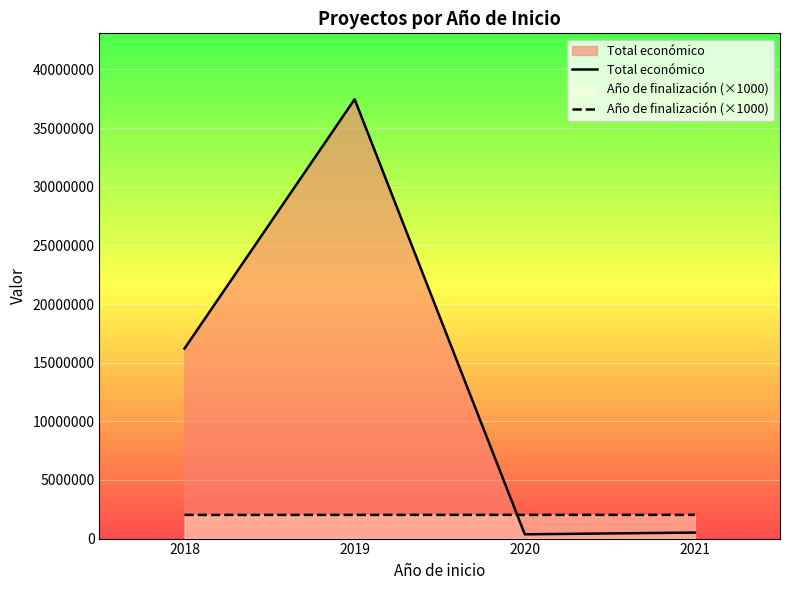

List the labels in order of Total económico value, largest first.

2019, 2018, 2021, 2020